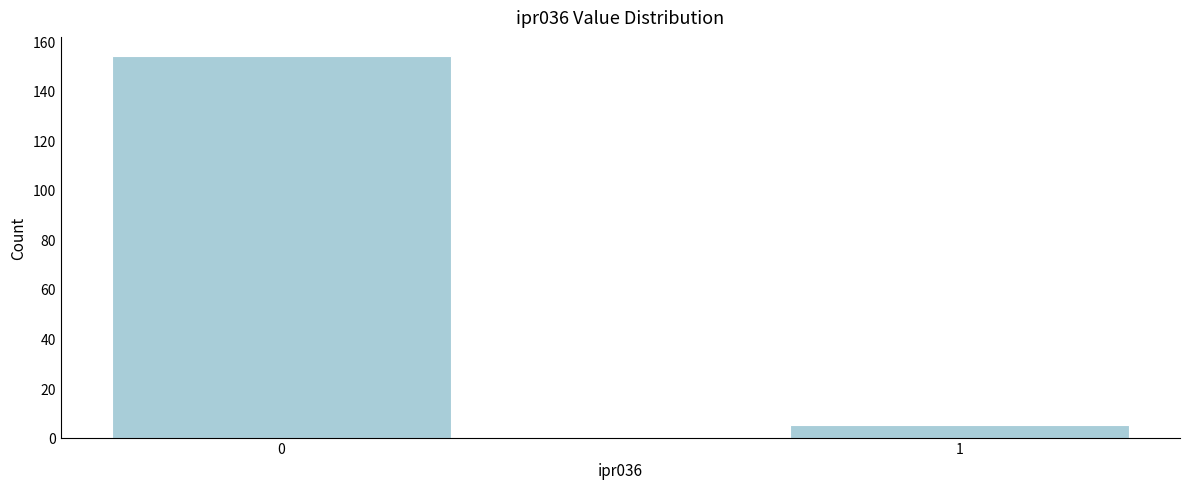

Reading right to left, extract all data points from this chart.

5	154